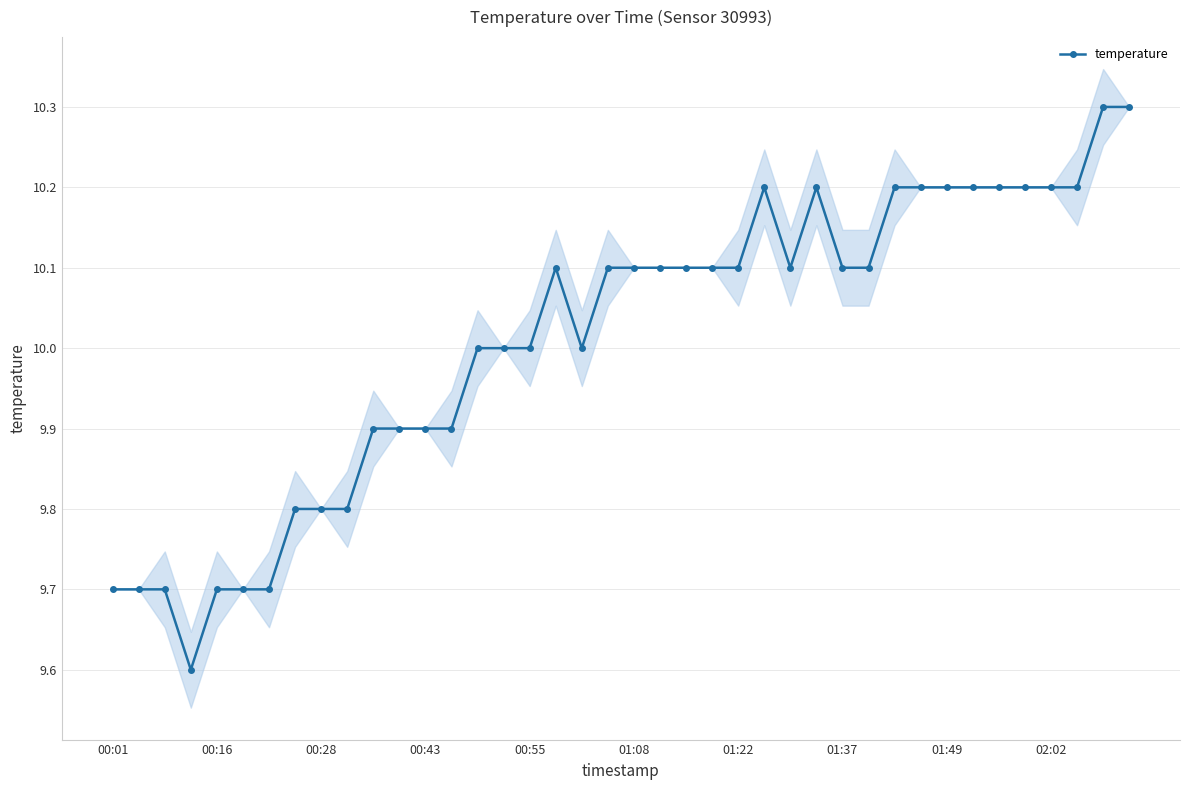

Is it true that the value at 19 is 17.0?

False